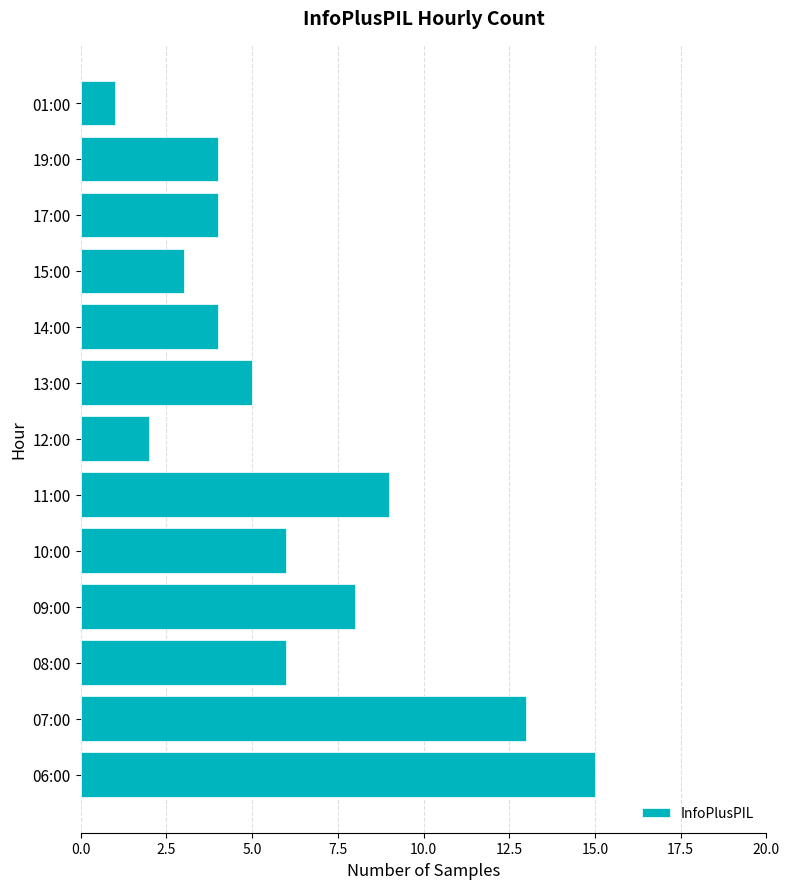

Reading bottom to top, what are all the values shown in this chart?

06:00=15	07:00=13	08:00=6	09:00=8	10:00=6	11:00=9	12:00=2	13:00=5	14:00=4	15:00=3	17:00=4	19:00=4	01:00=1